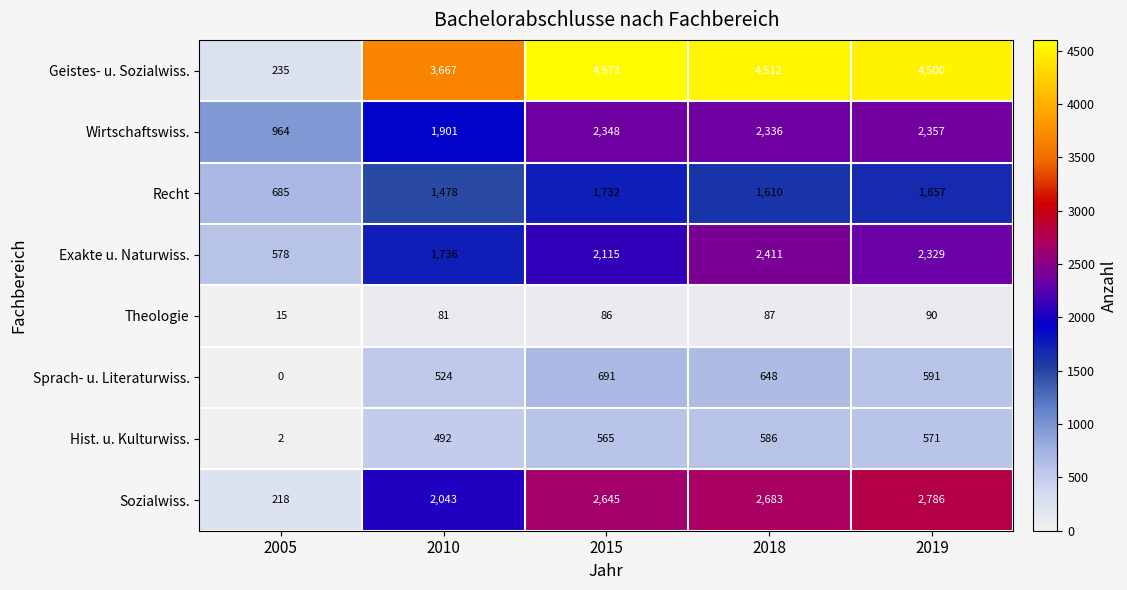

What is the approximate value of Sprach- u. Literaturwiss. at 2019, to the nearest 100?

600